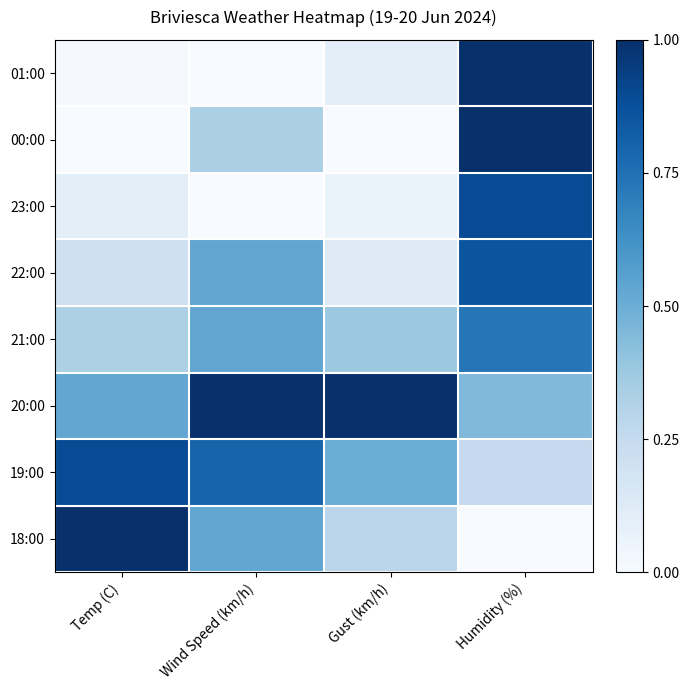

At which category does the chart reach its minimum across all series?

Wind Speed (km/h)